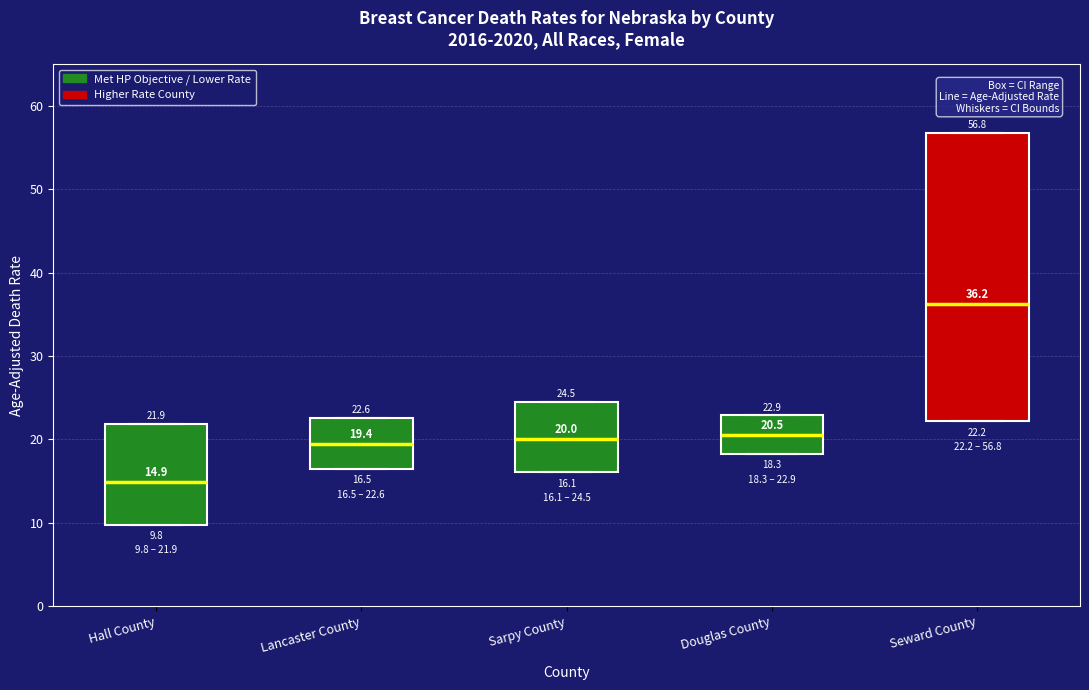

Which box is the tallest, from its lower edge to its upper edge?

Seward County